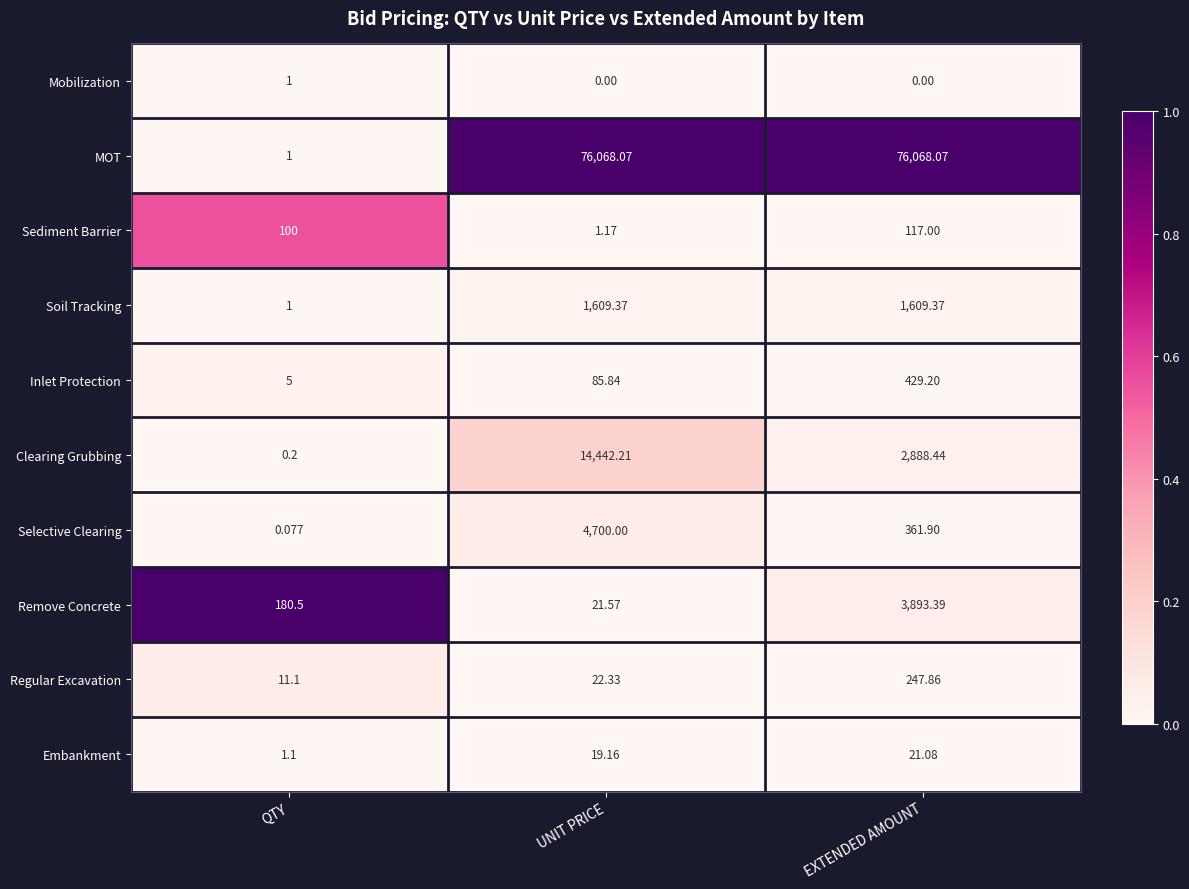

At how many categories does at least one series exceed 0?

3